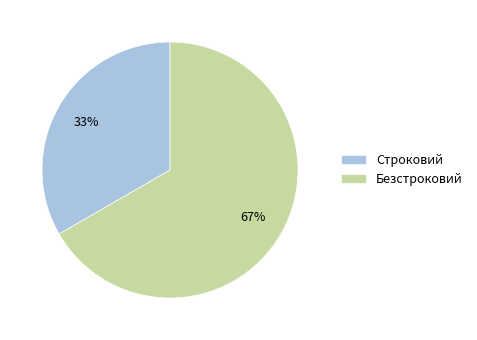

To the nearest percent, what is the combined percentage of Строковий and Безстроковий?

100%